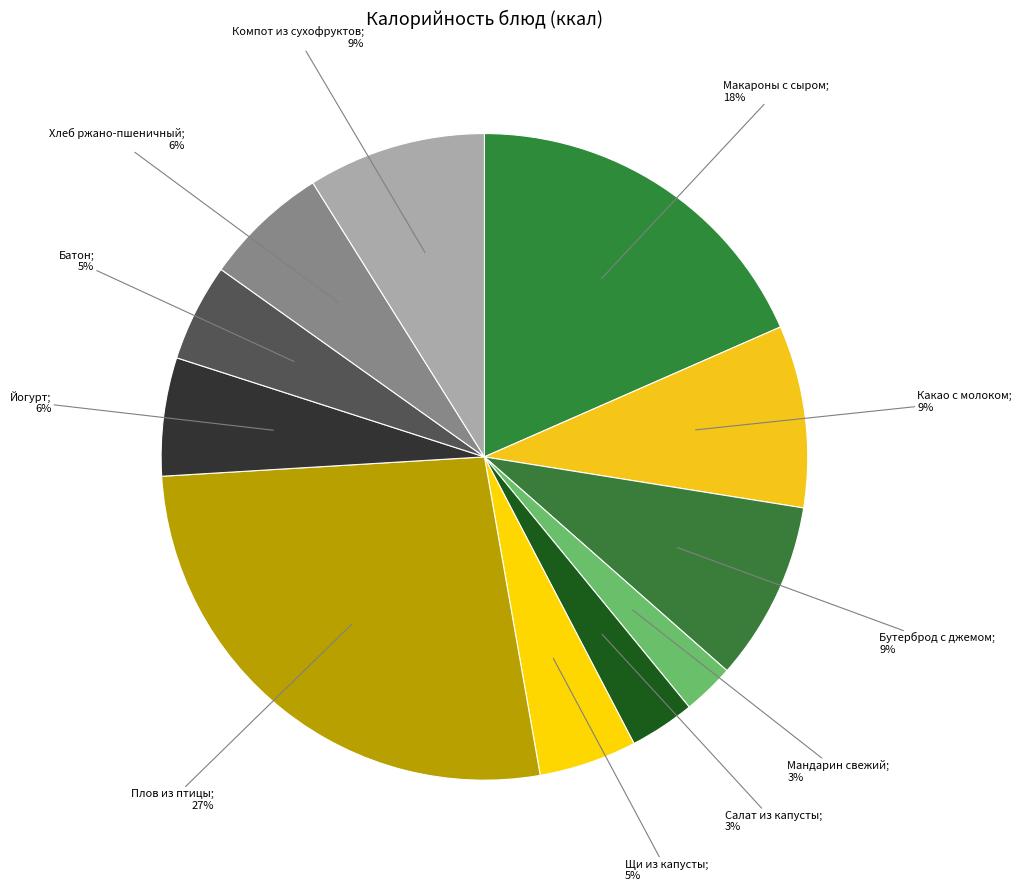

Rank the categories by value from lowest to highest.

Мандарин свежий, Салат из капусты, Батон, Щи из капусты, Йогурт, Хлеб ржано-пшеничный, Компот из сухофруктов, Бутерброд с джемом, Какао с молоком, Макароны с сыром, Плов из птицы